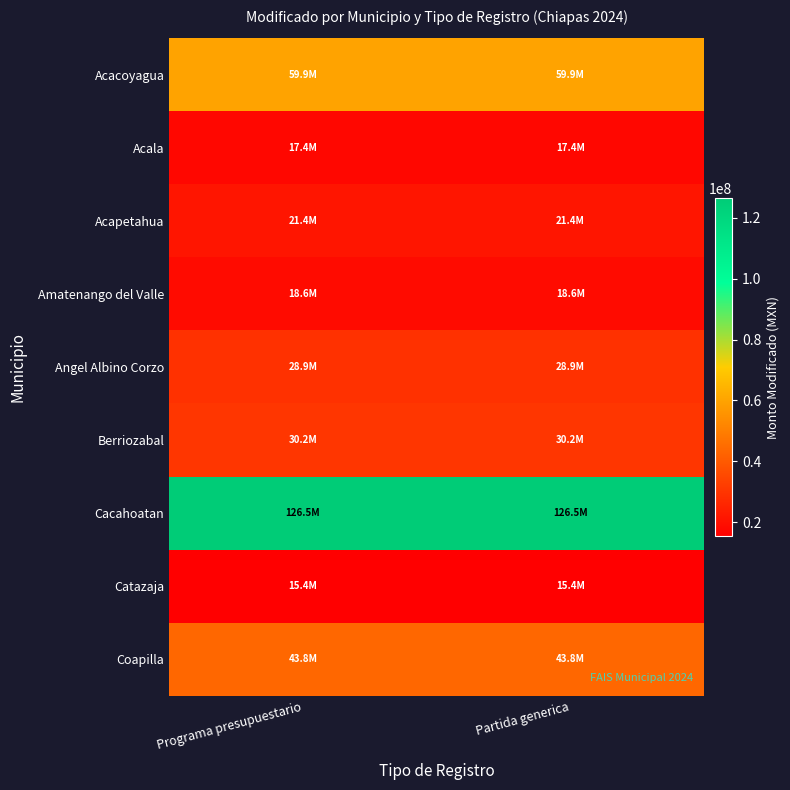

How many distinct data groups are displayed?

9